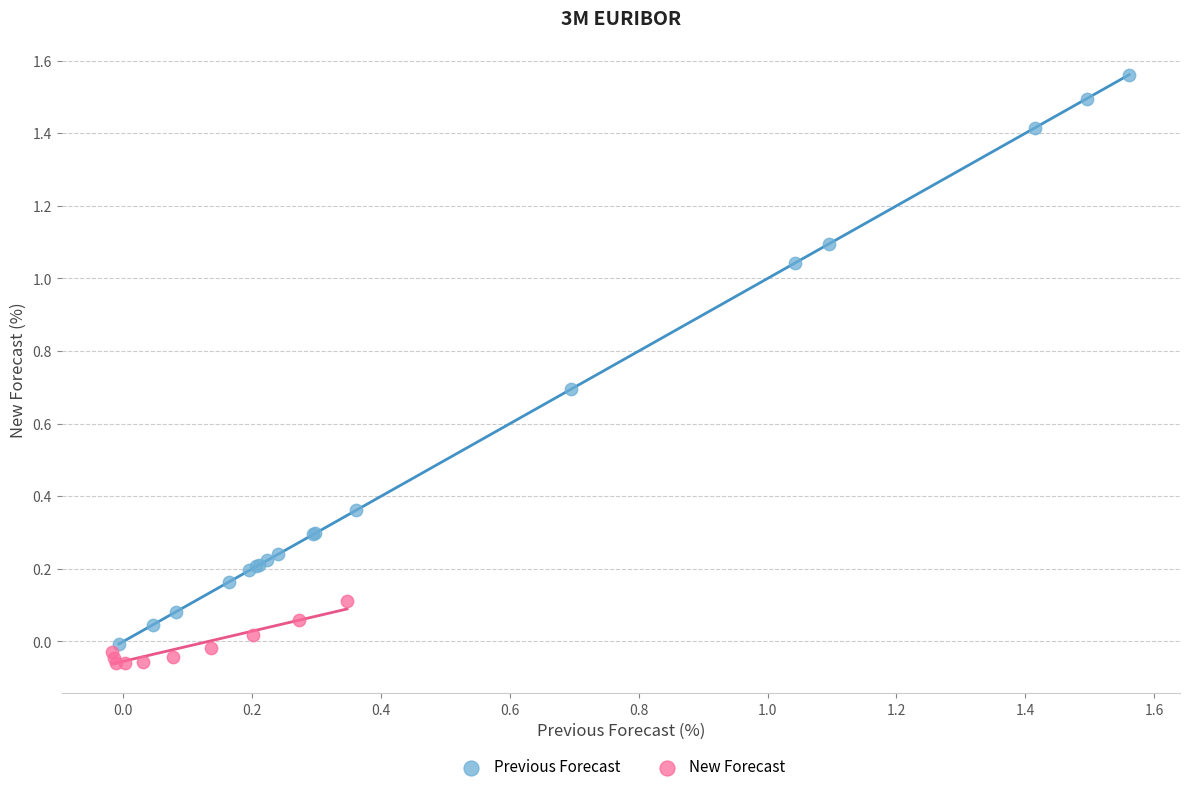

Which series contains the highest Y value?

Previous Forecast